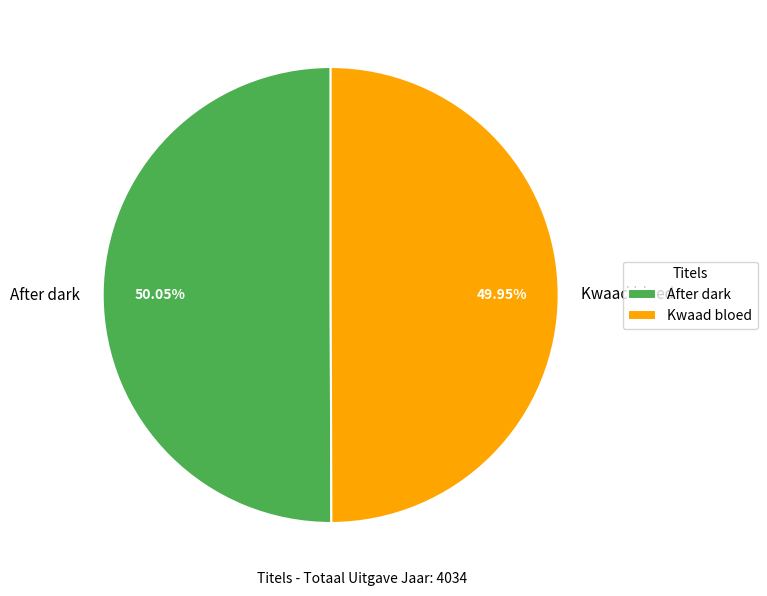

What percentage is the Kwaad bloed slice, to the nearest percent?

50%